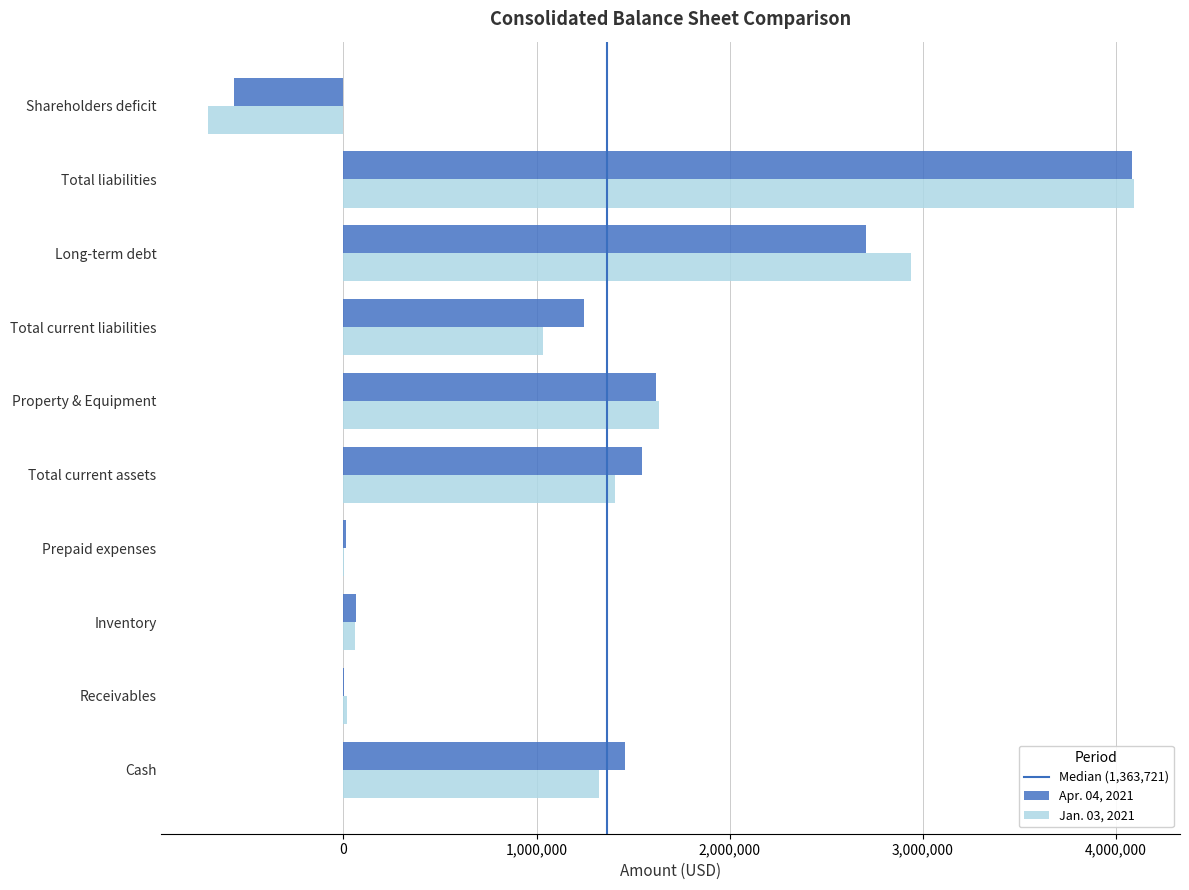

What is the total value across all series at Total liabilities?

8172457